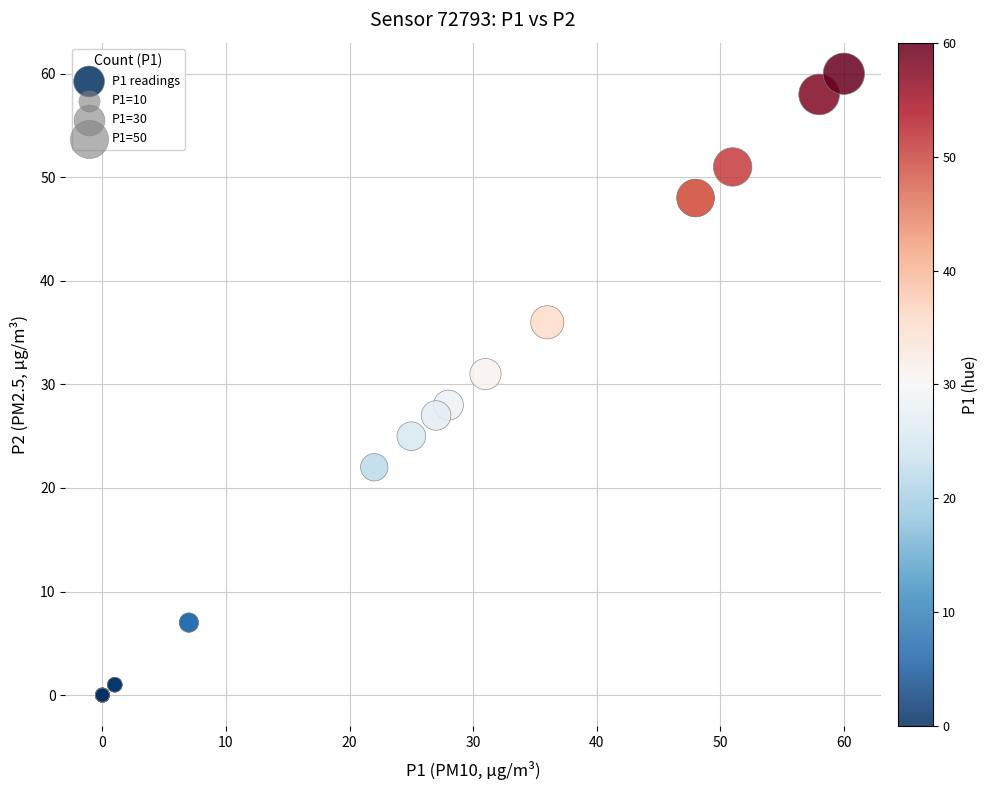

What Y value in the scatter plot is closest to 30?

31